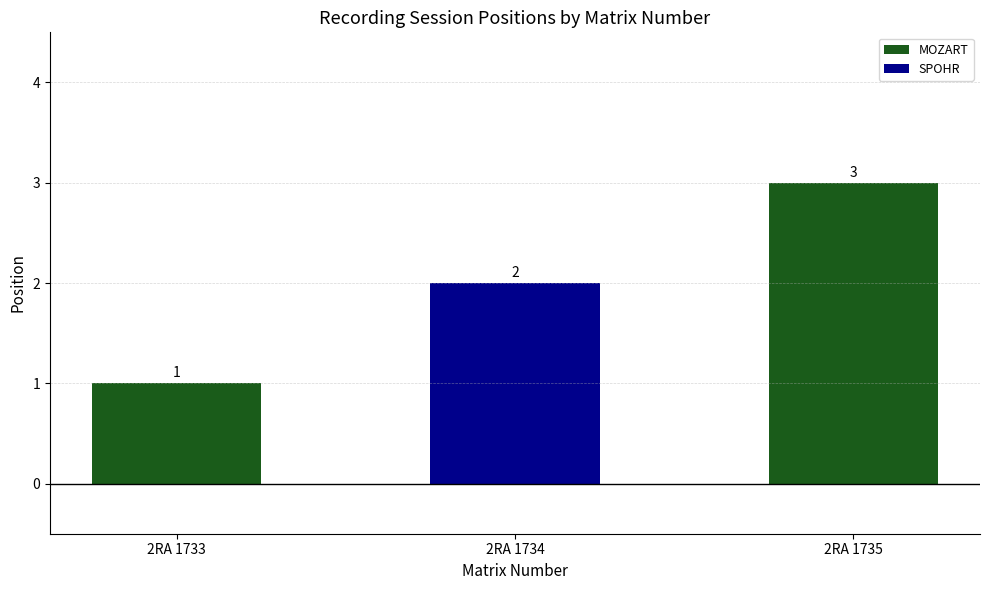

What is the value of the 1st bar from the left?

1